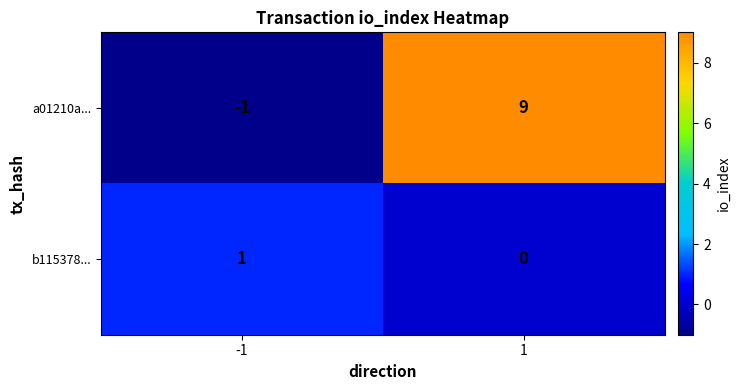

Is it true that a01210a... equals 15 at 1?

False